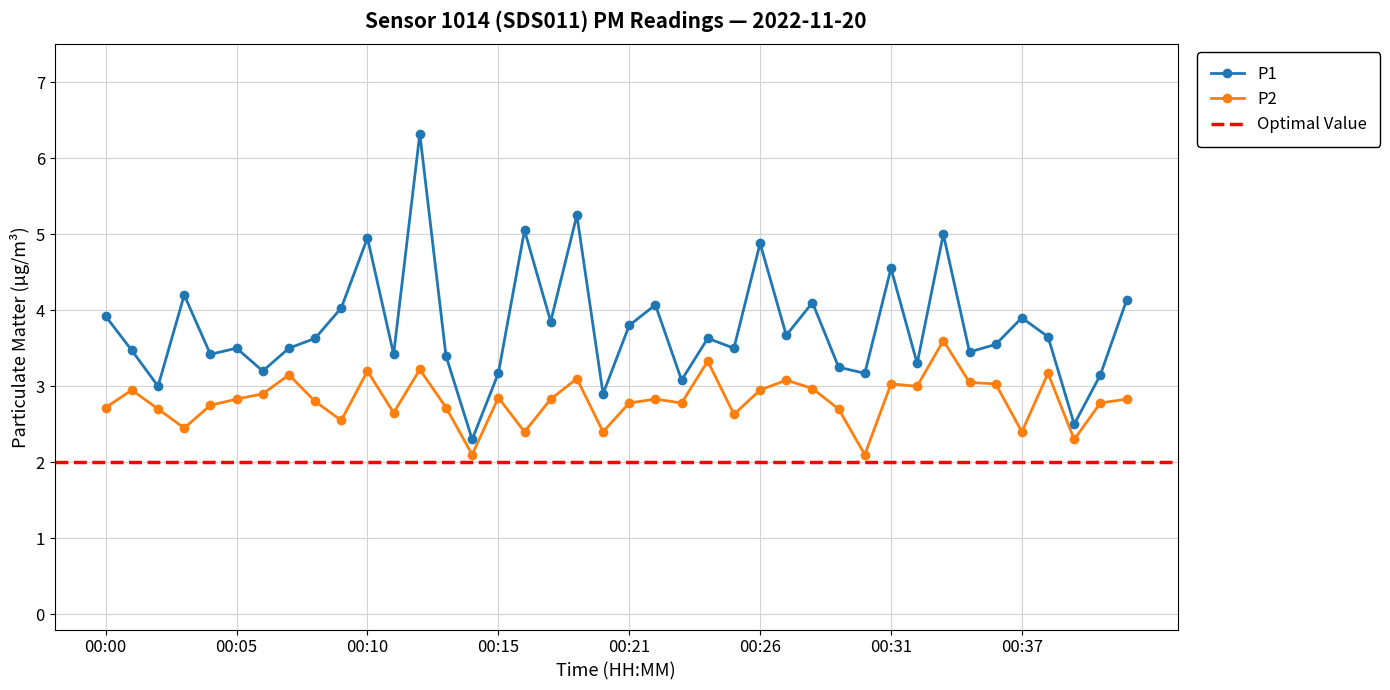

At which category does P1 reach its first local valley?

00:02